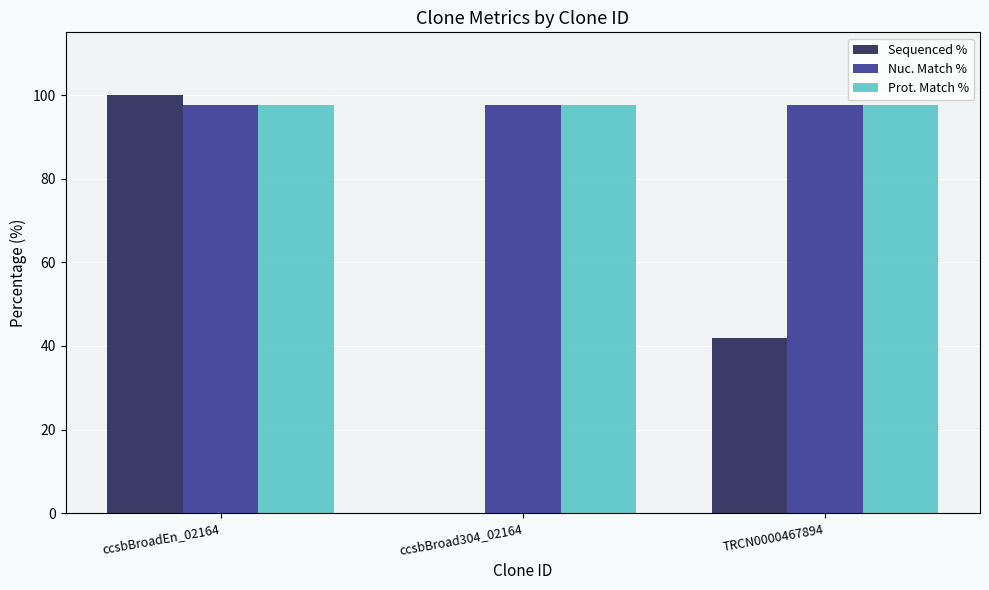

What is the average value of the Sequenced % series?

47.3